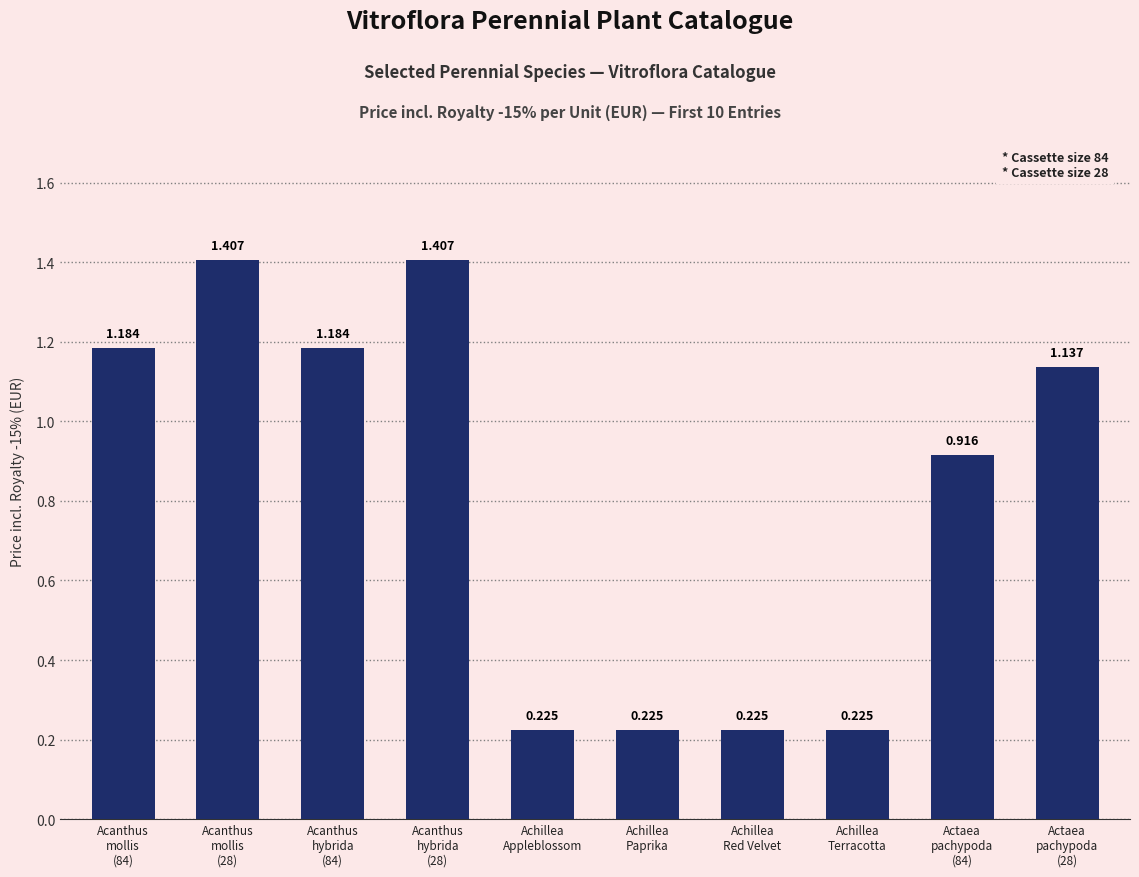

How many categories are shown in the chart?

10